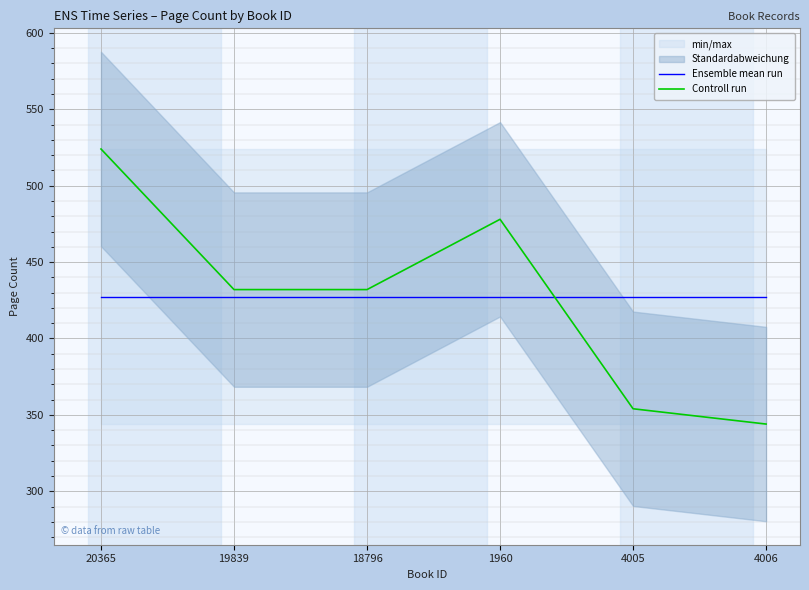

Where is Ensemble mean run nearest to the value 427?

20365